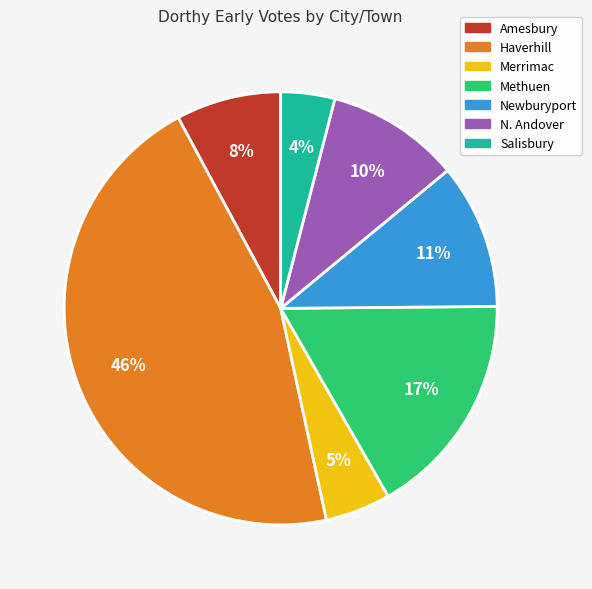

Do Merrimac and Haverhill together represent more than half of the pie?

Yes